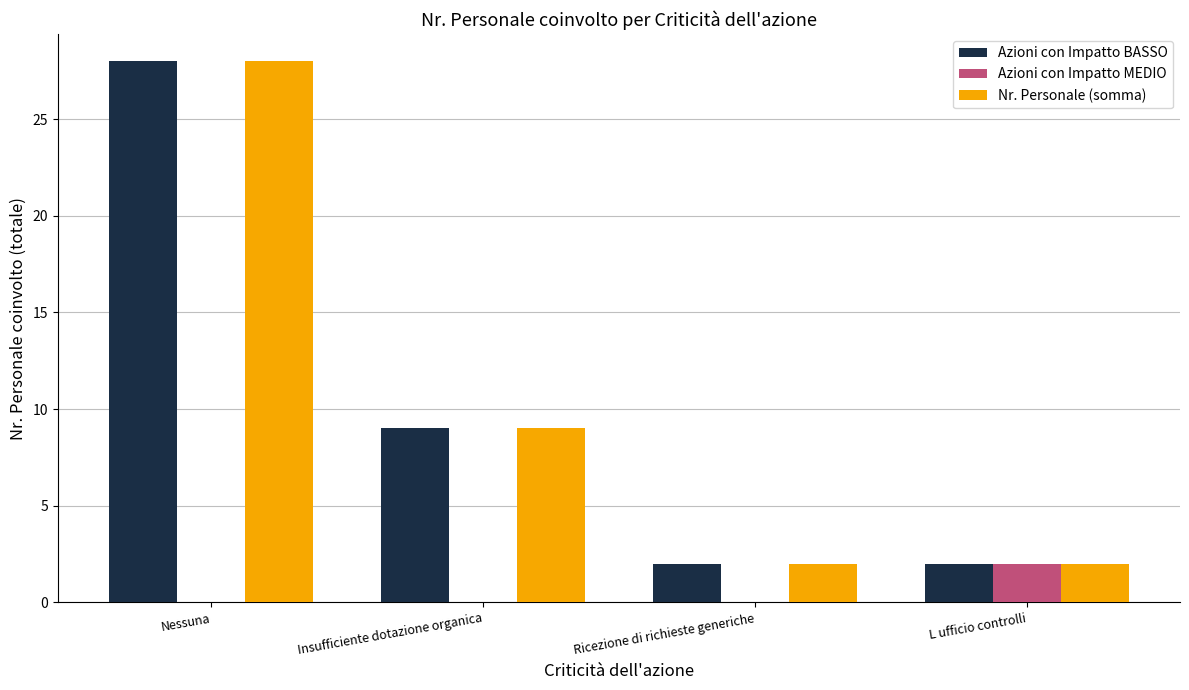

At which category is the sum across all series the highest?

Nessuna